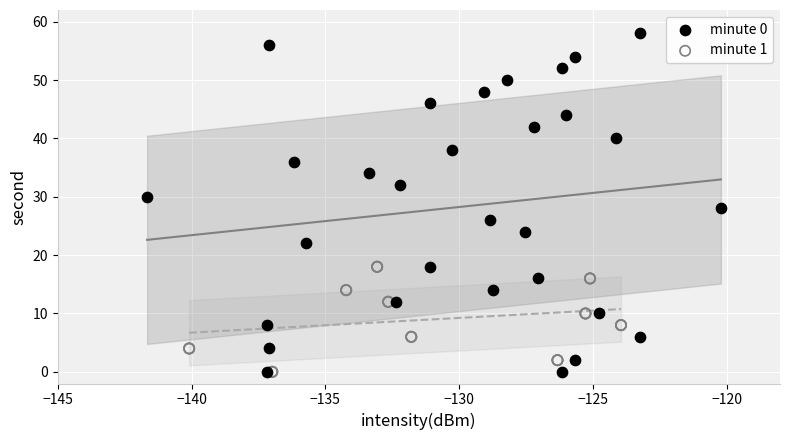

What are all the series names shown in the legend?

minute 0, minute 1